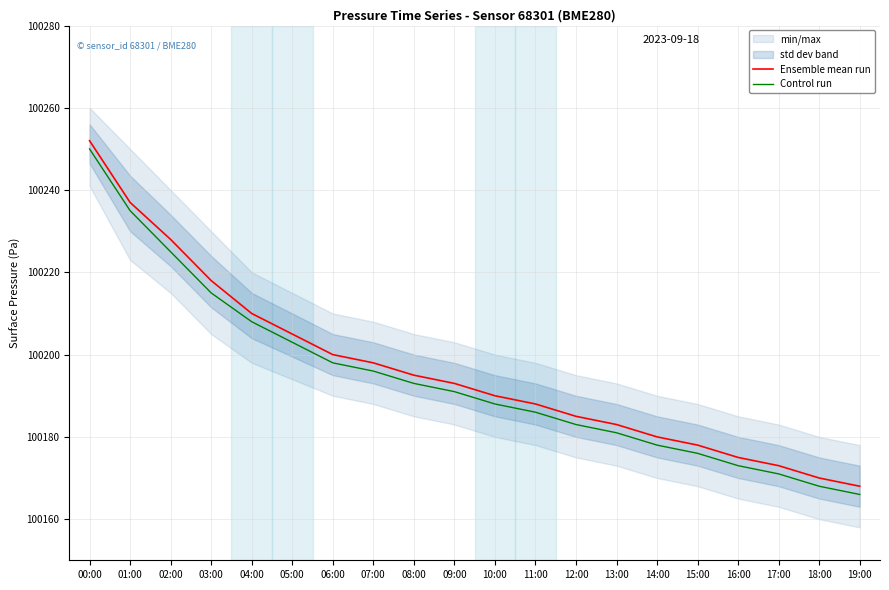

What is the minimum value shown in the chart?

100166